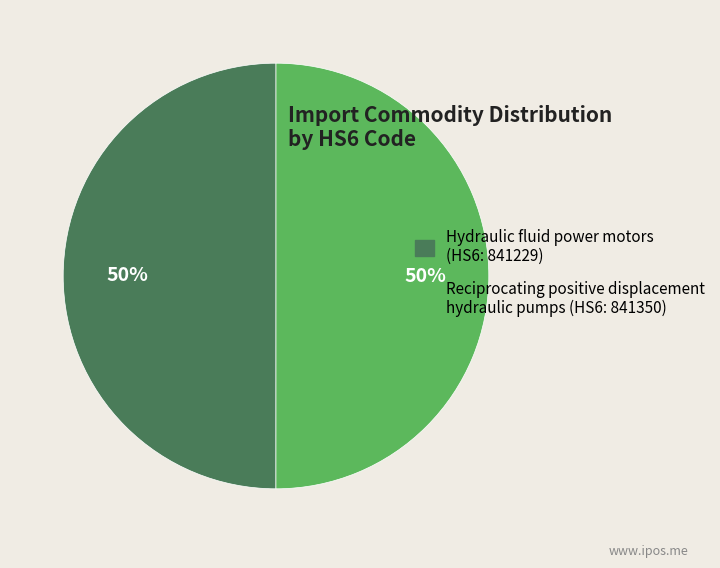

Is it true that Hydraulic fluid power motors (HS6: 841229) is 50% of the pie?

True